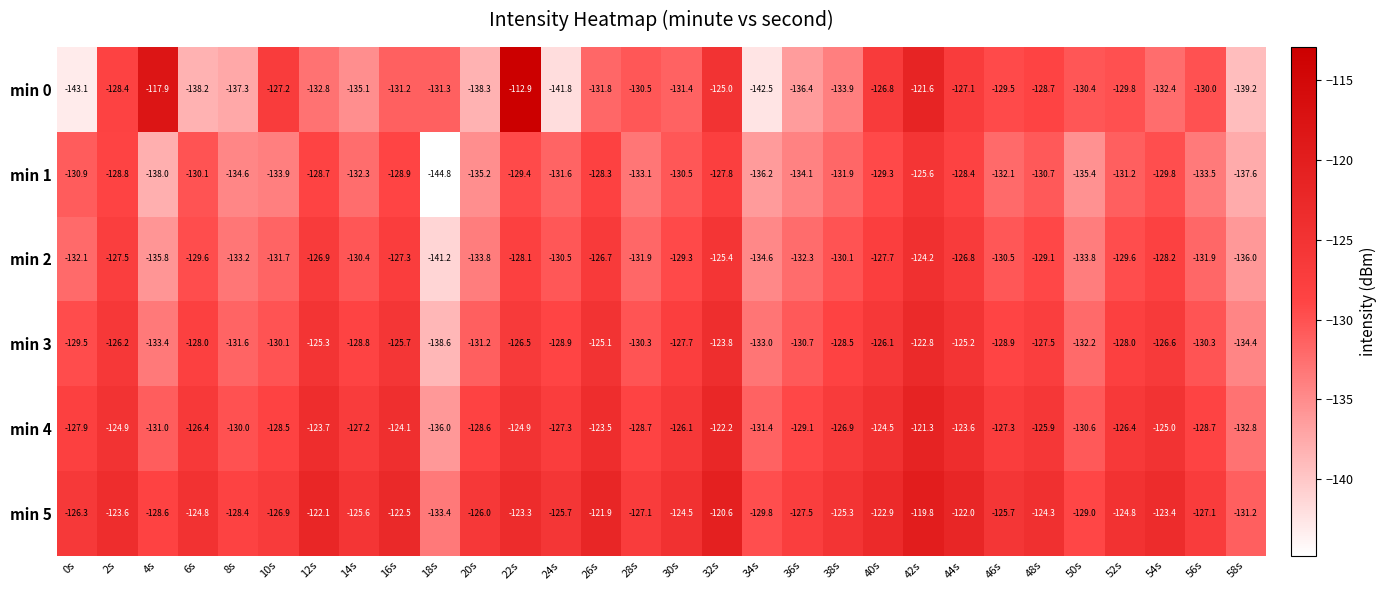

Which series changed the most between 10s and 18s?

min 1